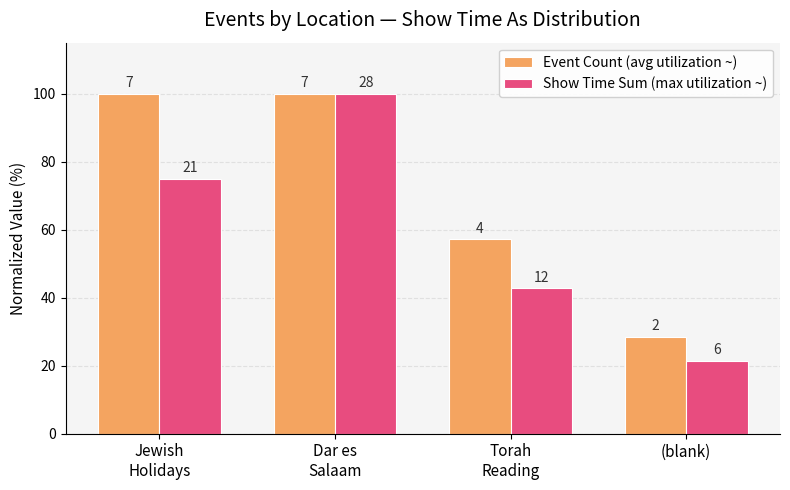

What is the label of the 1st bar from the left?

Jewish
Holidays